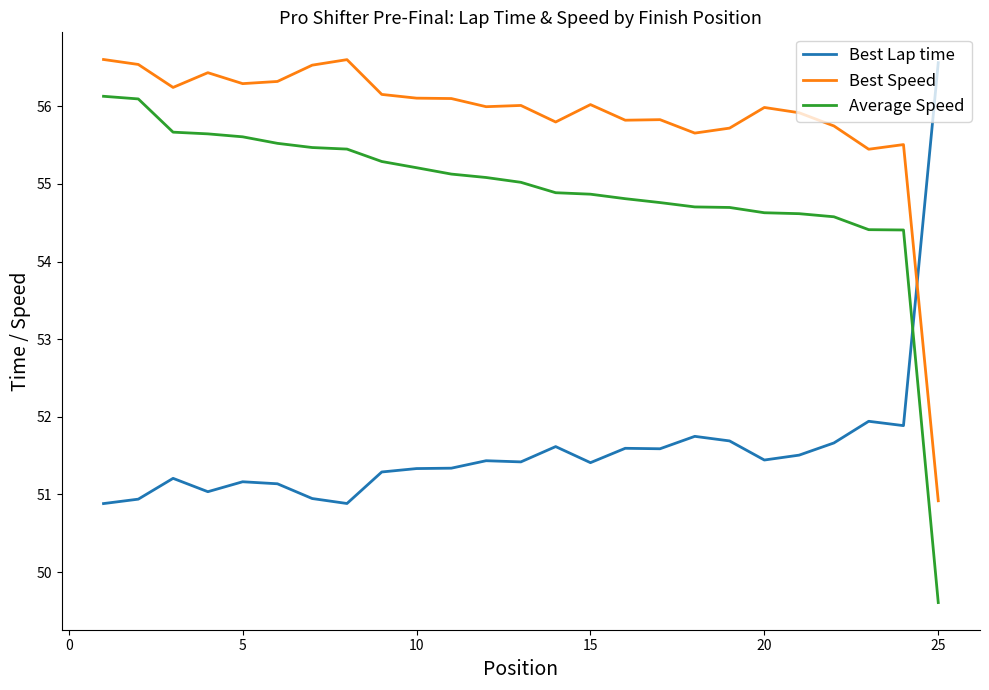

What is the minimum value shown in the chart?

49.6